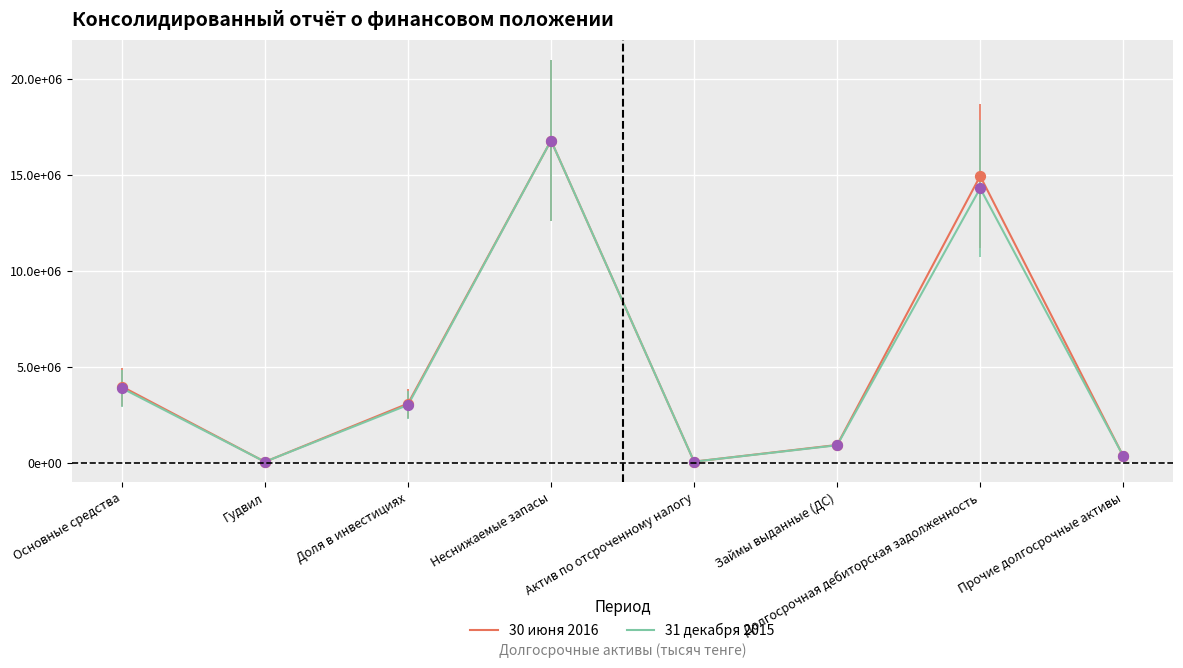

At which category is the sum across all series the highest?

Неснижаемые запасы